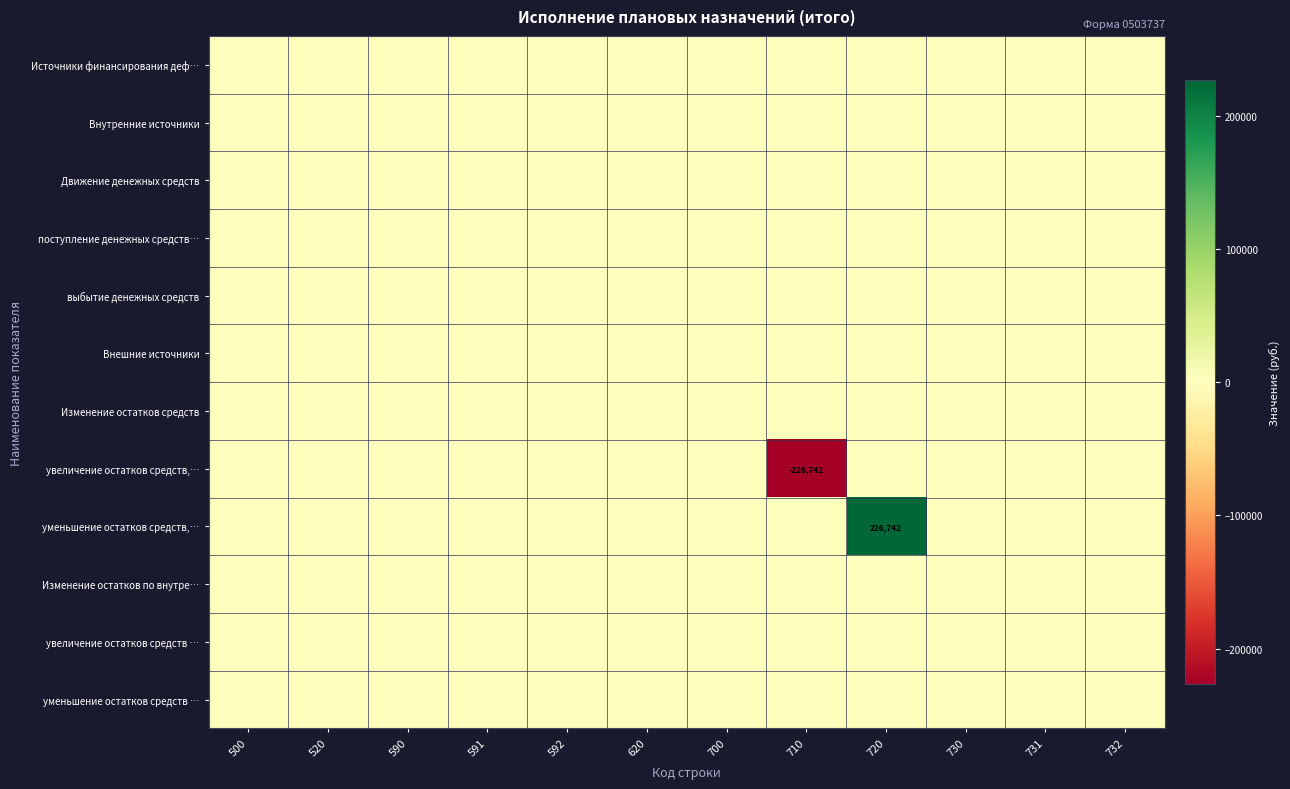

What is the difference between the maximum and minimum values in the уменьшение остатков средств,… series?

226742.5